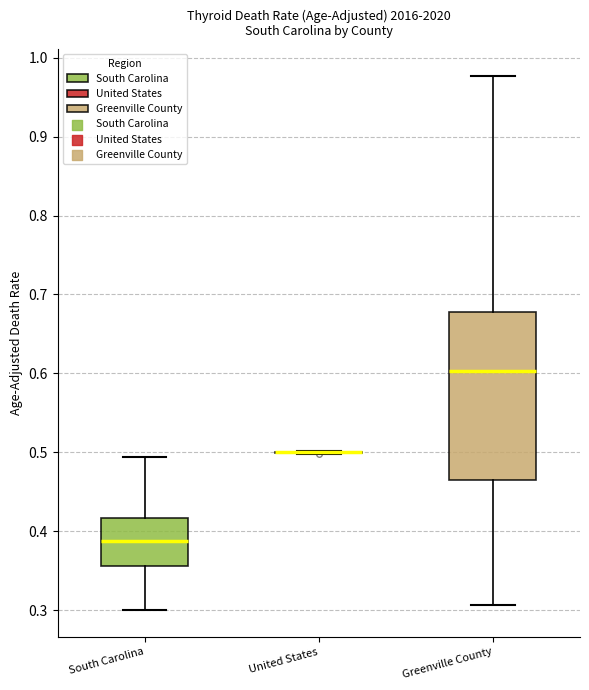

Comparing the boxes themselves (not the whiskers), which one is the tallest?

Greenville County